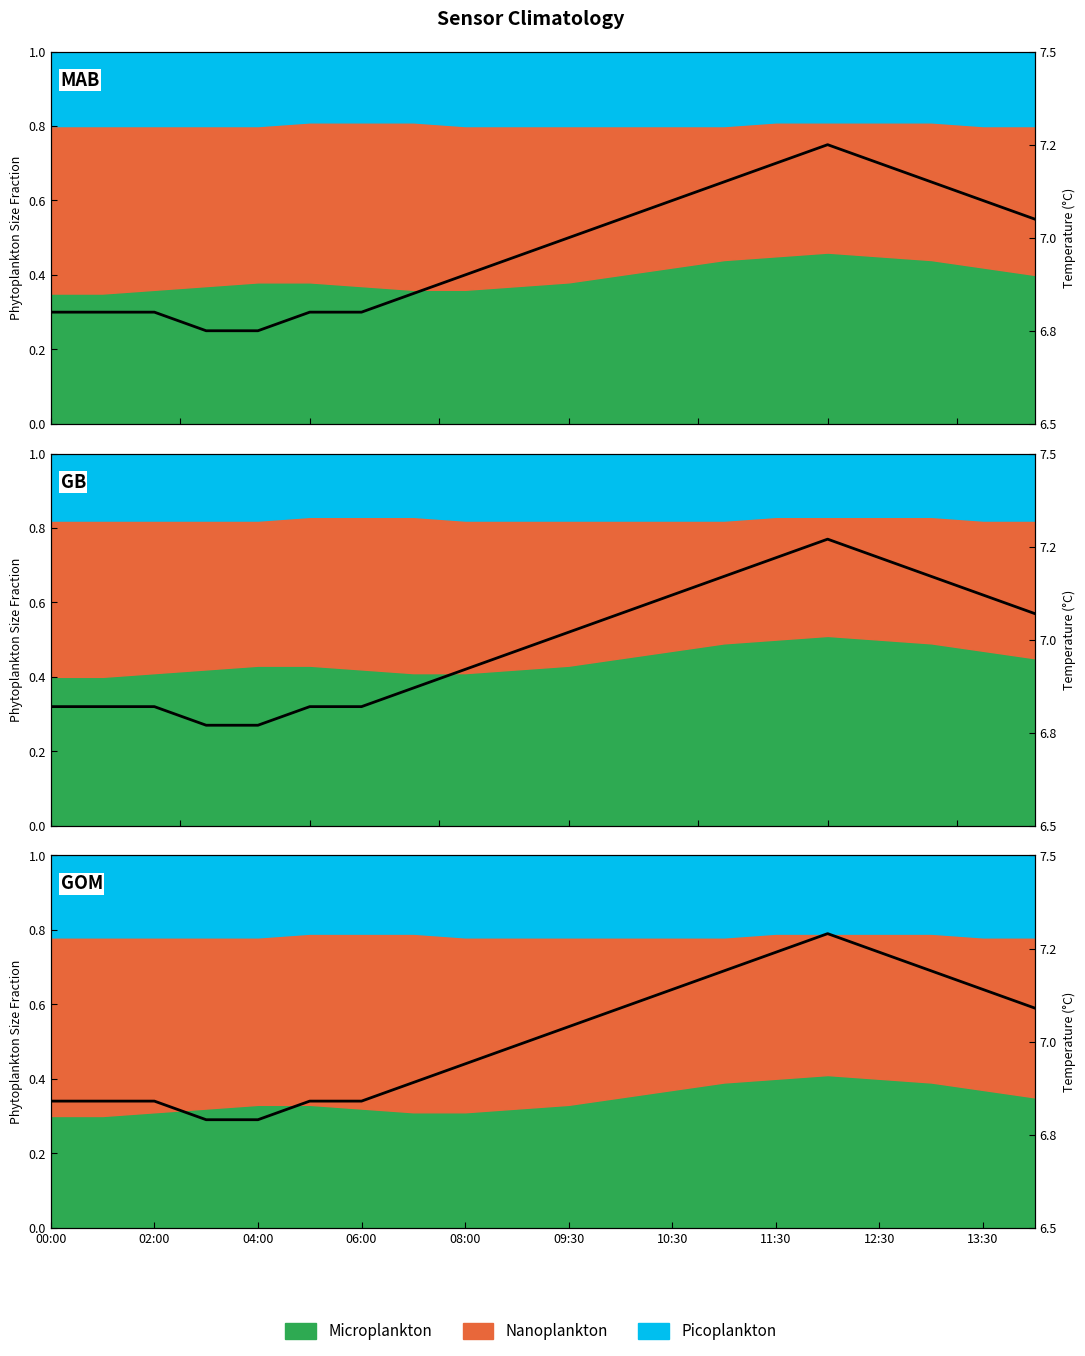

What is the difference between the maximum and minimum values?

0.5